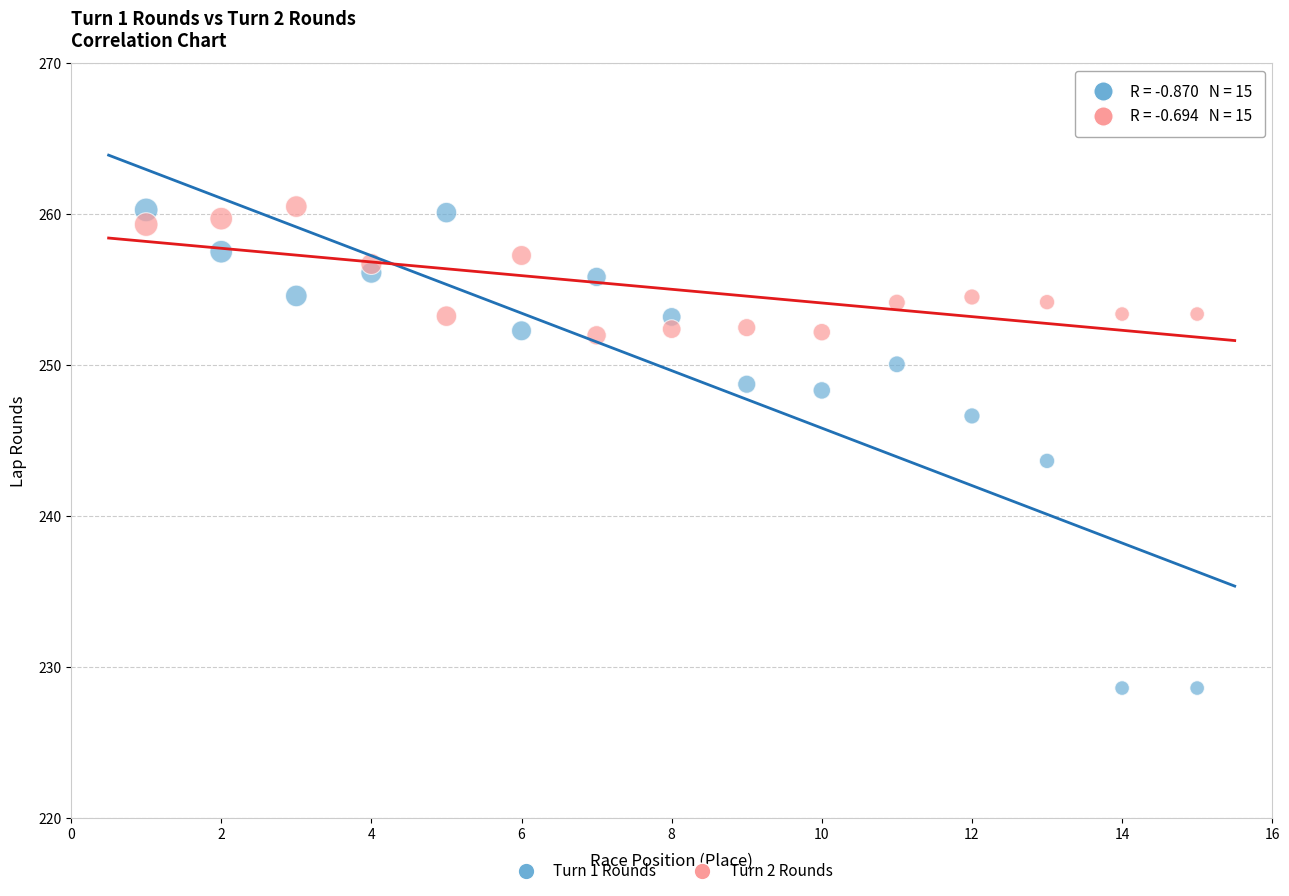

Which series contains the lowest Y value?

Turn 1 Rounds